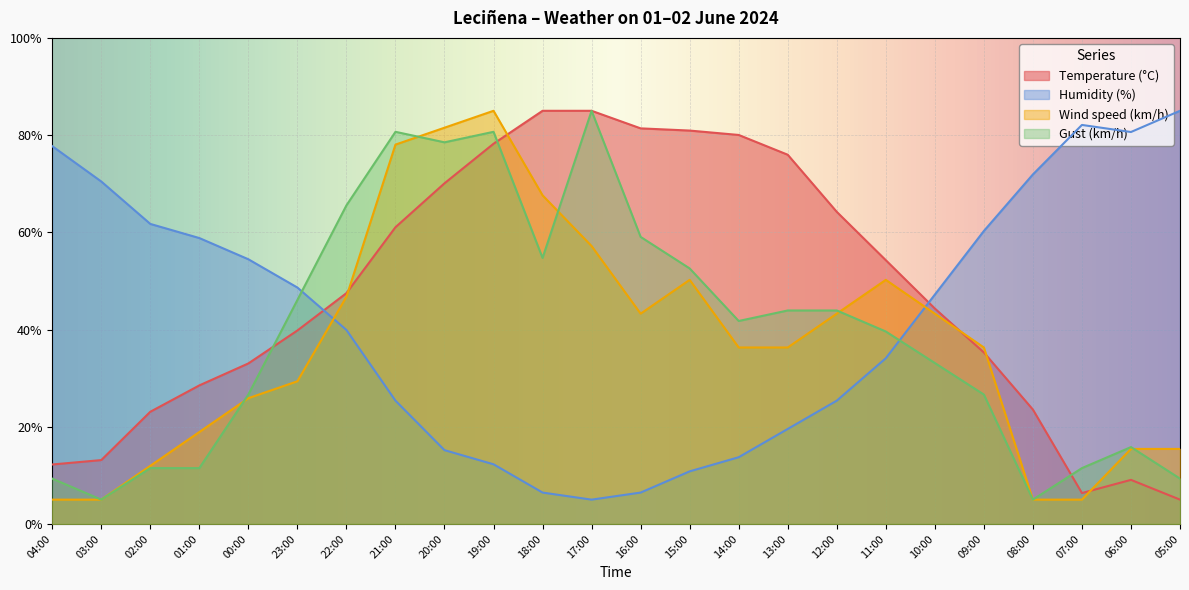

How many lines are shown in the chart?

4